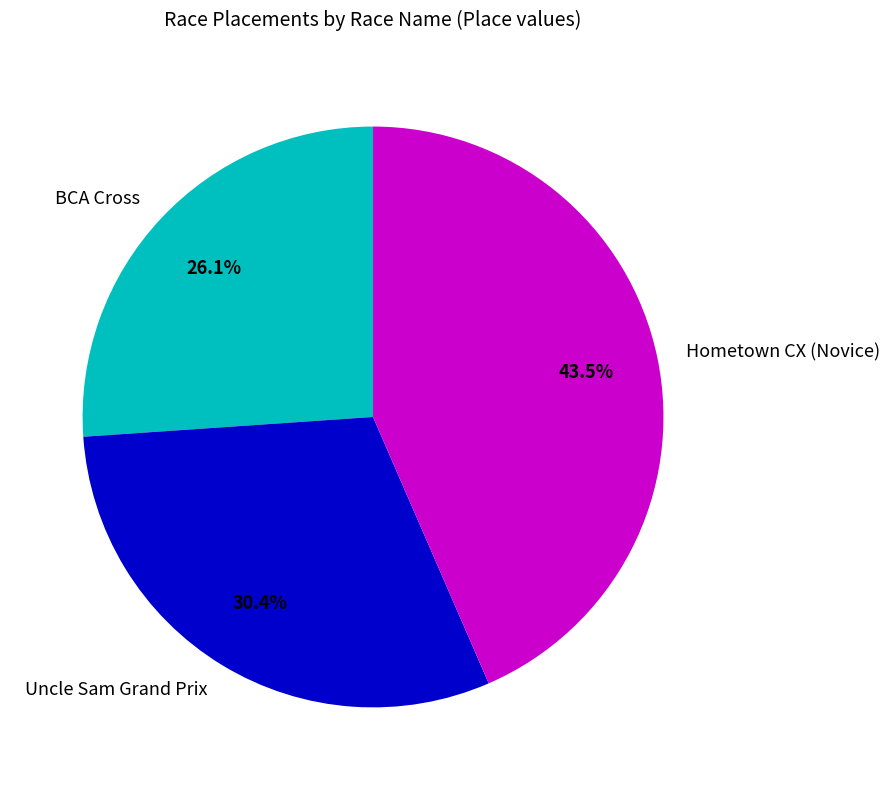

What percentage is NOT represented by Uncle Sam Grand Prix?

69.6%